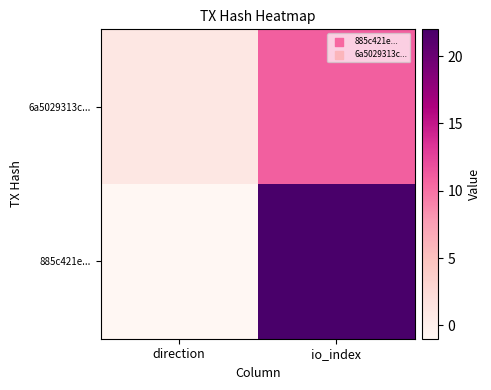

What is the difference between the highest and lowest values at direction?

2